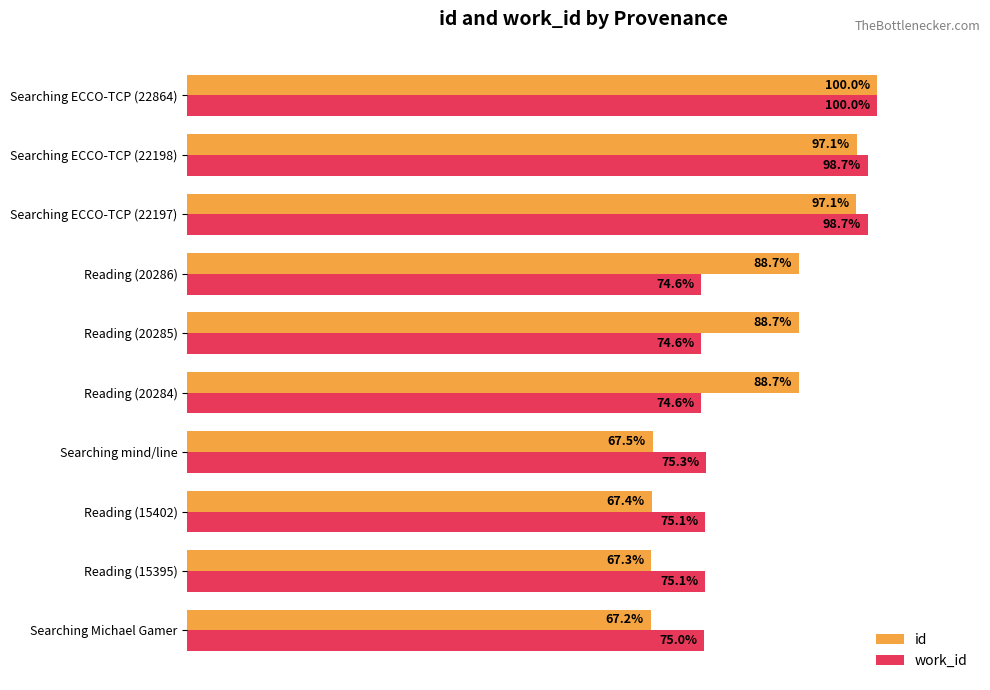

Rank the series by their average value, from lowest to highest.

work_id, id